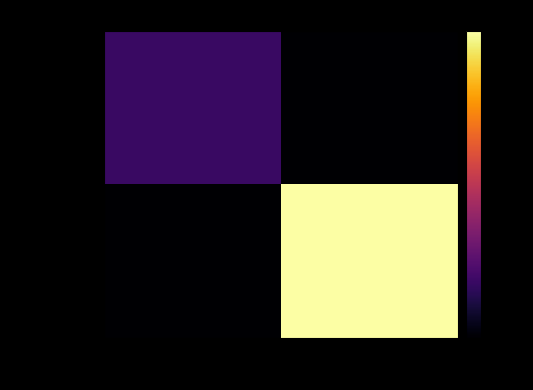

List the series in order of their peak value, highest first.

9cae7d144f…, 248c2b98a3…